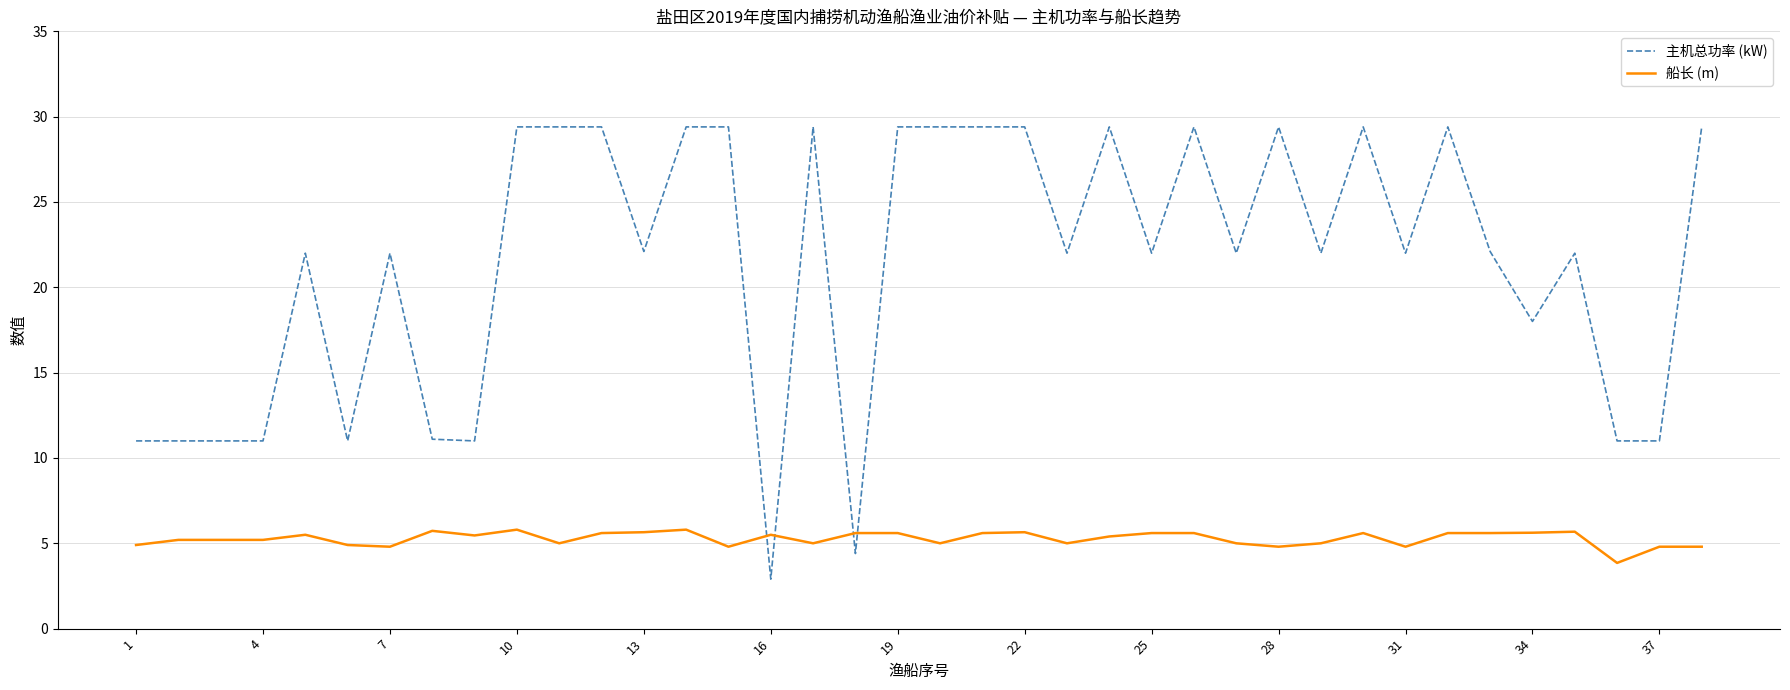

How many intersections are there between 船长 (m) and 主机总功率 (kW)?

4